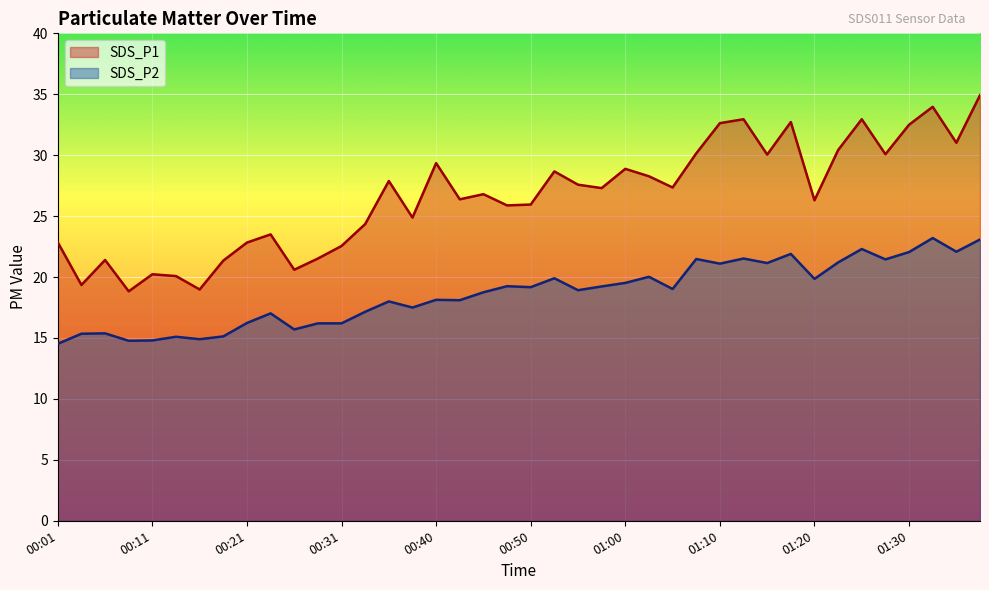

True or false: SDS_P1 and SDS_P2 intersect in this chart.

False